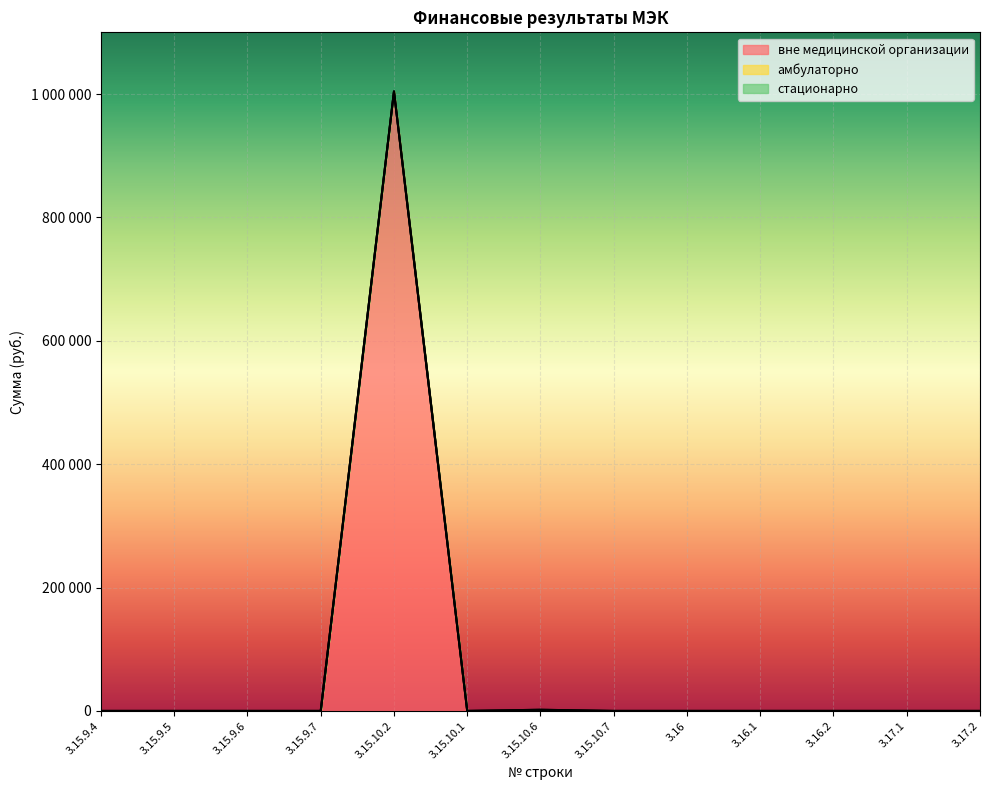

True or false: стационарно and вне медицинской организации intersect in this chart.

False